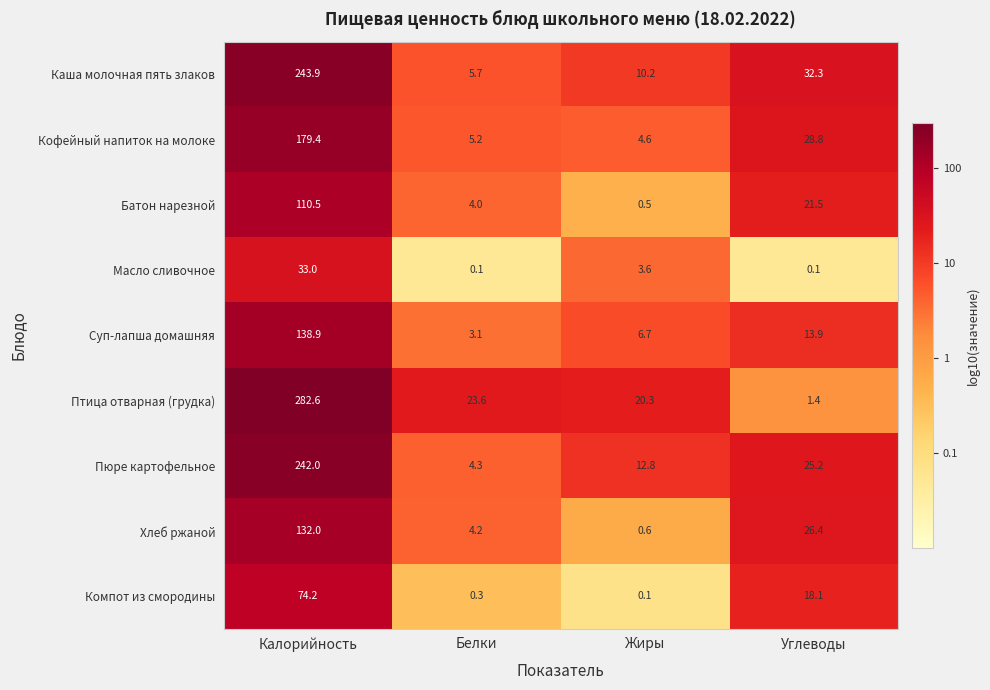

True or false: Компот из смородины has a value of 9.6 at Углеводы.

False